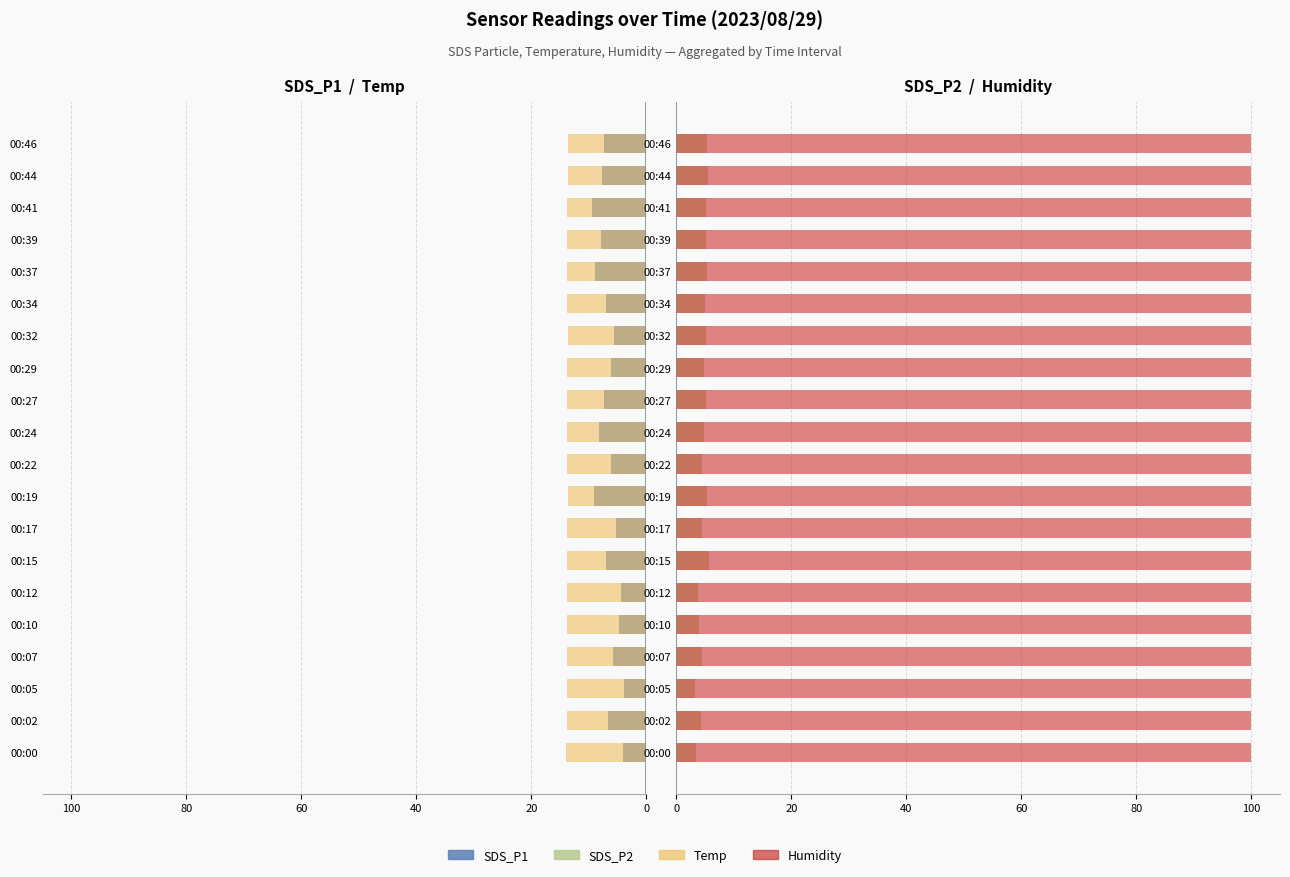

How many bars are there in total?

80